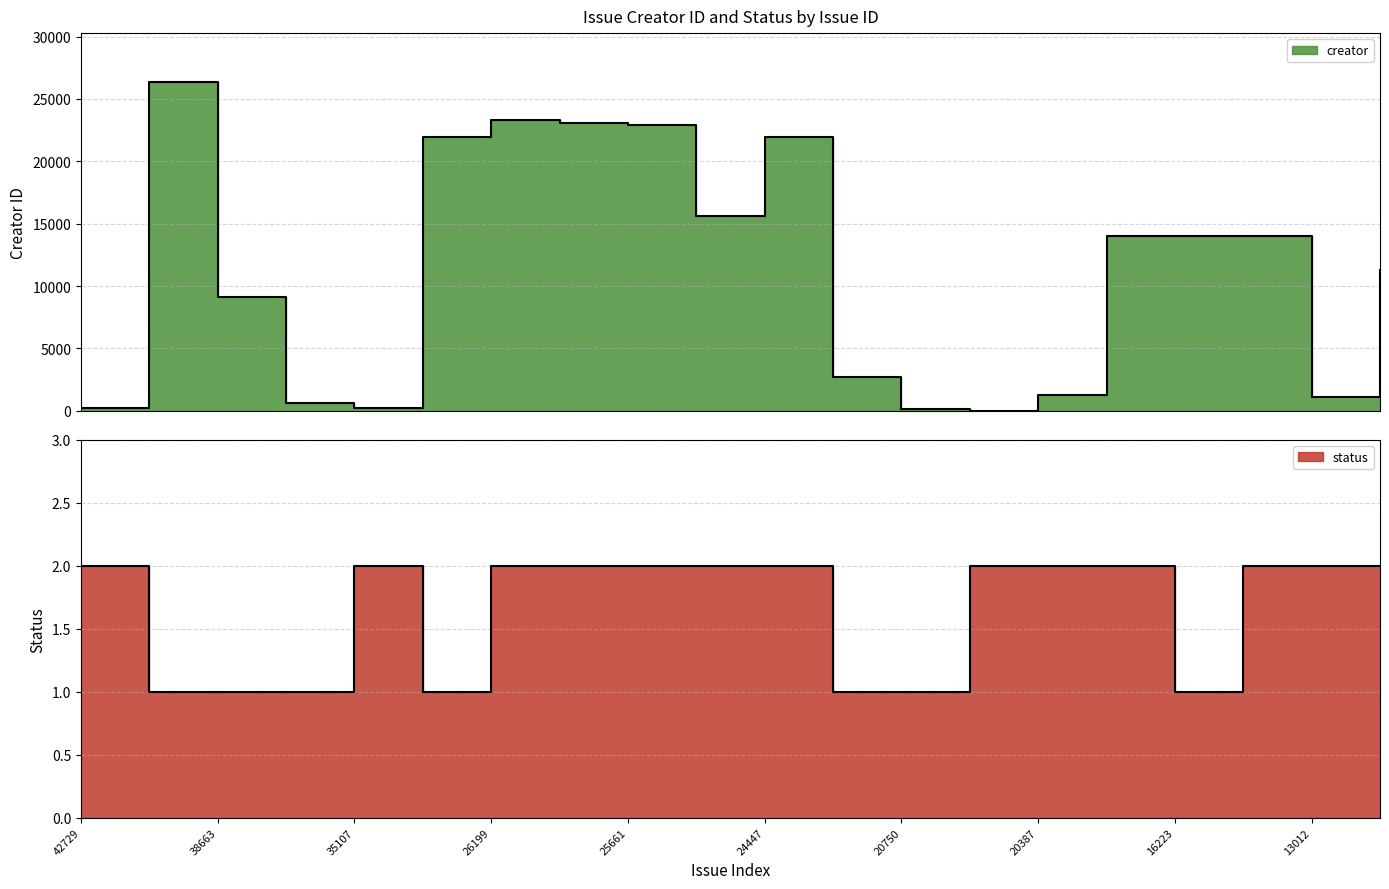

What is the average value of the creator series?

11195